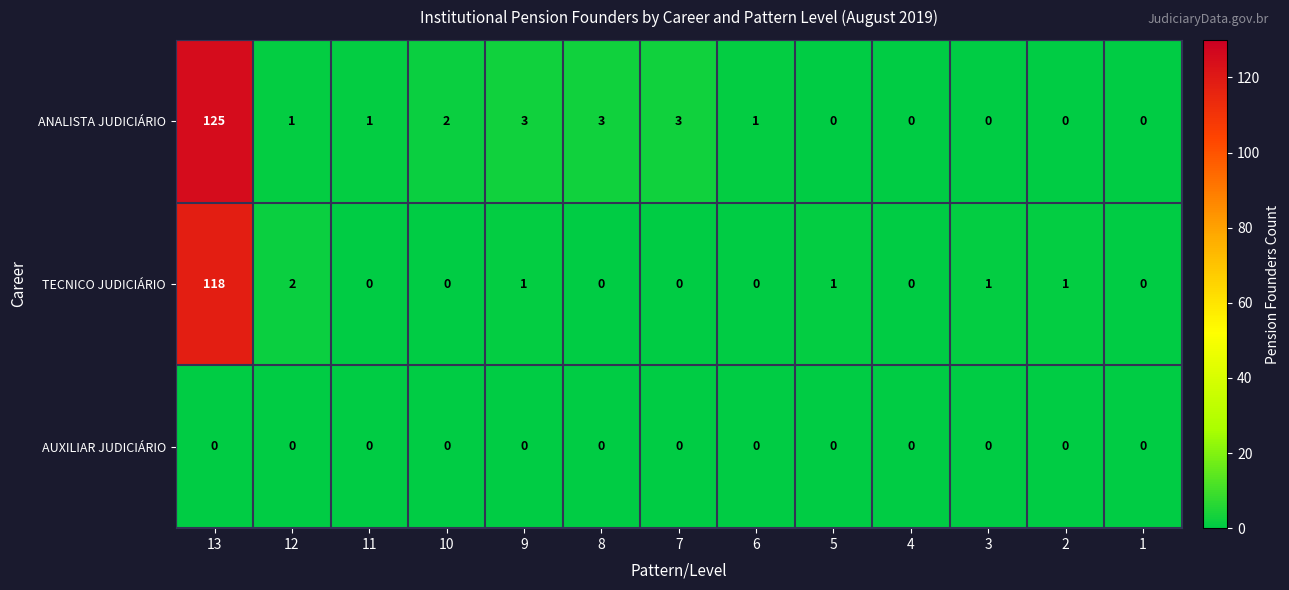

What is the difference between the maximum and second lowest values in the TECNICO JUDICIÁRIO series?

118